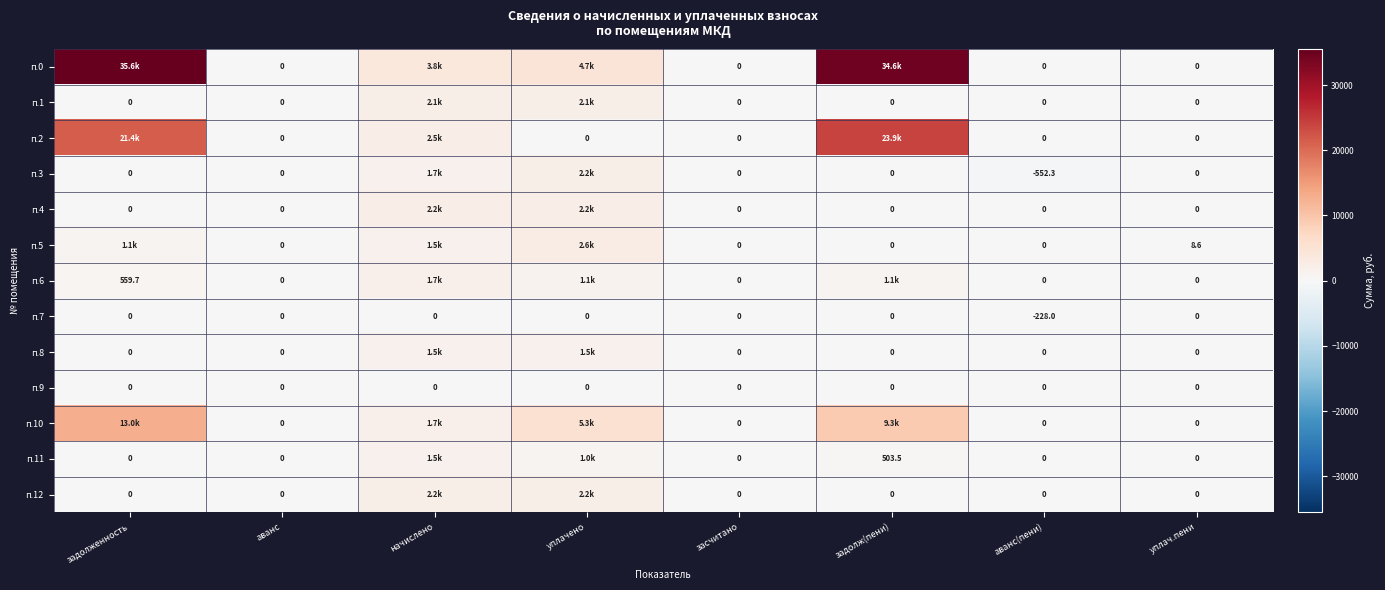

What is the greatest value displayed?

35553.5